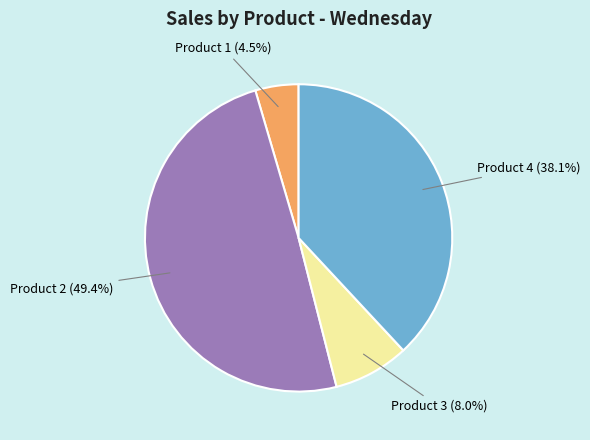

Approximately how many times larger is the value at Product 4 compared to Product 2?

0.8